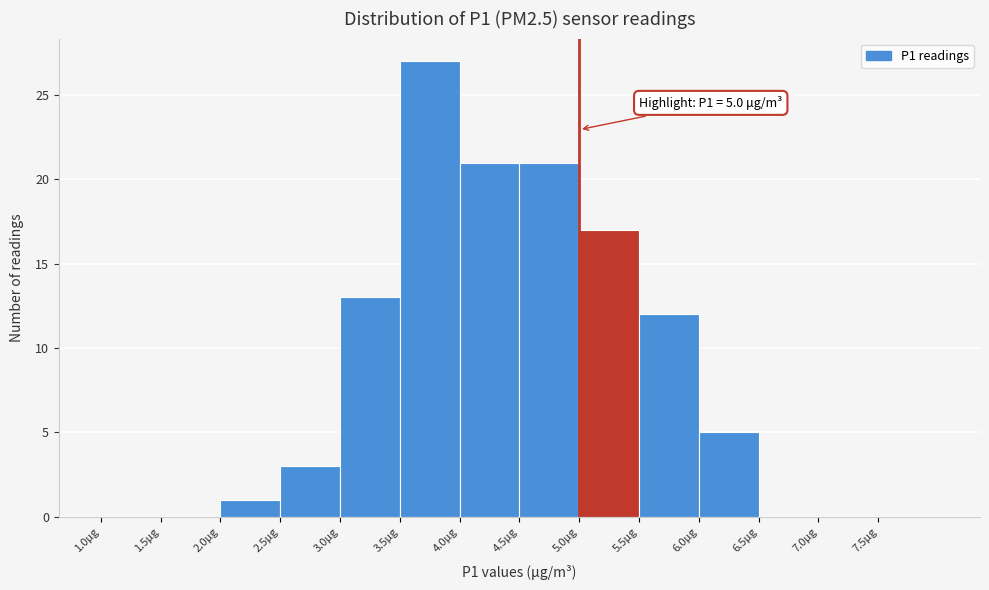

Which range on the x-axis has the tallest bar?

3.5 to 4.0